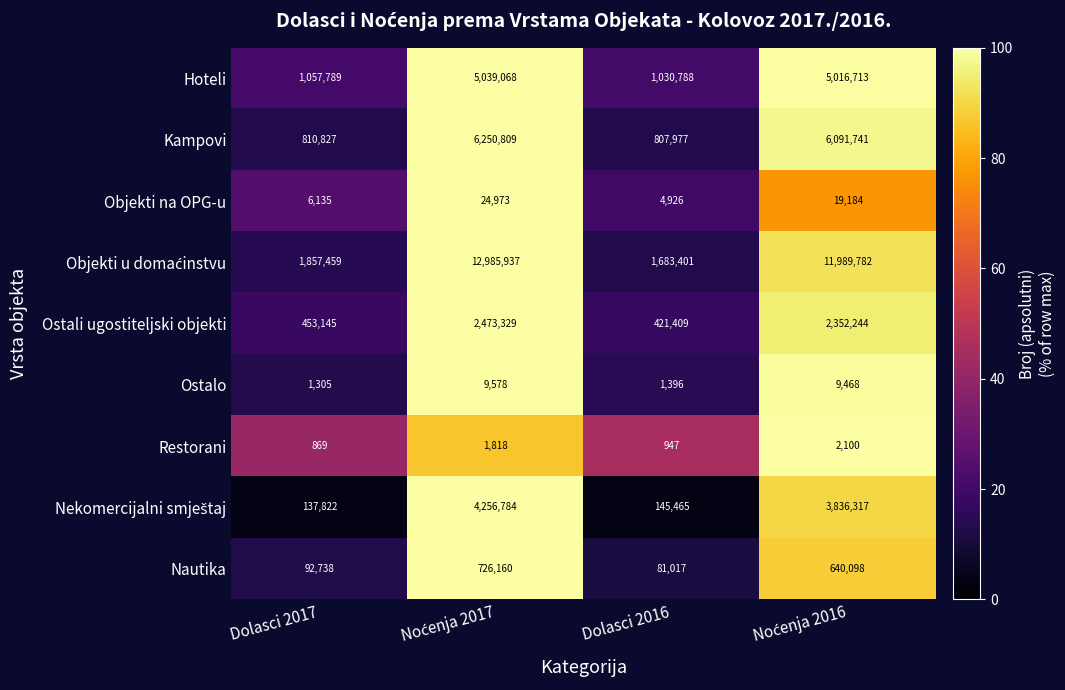

True or false: Restorani has a value of 947 at Dolasci 2016.

True